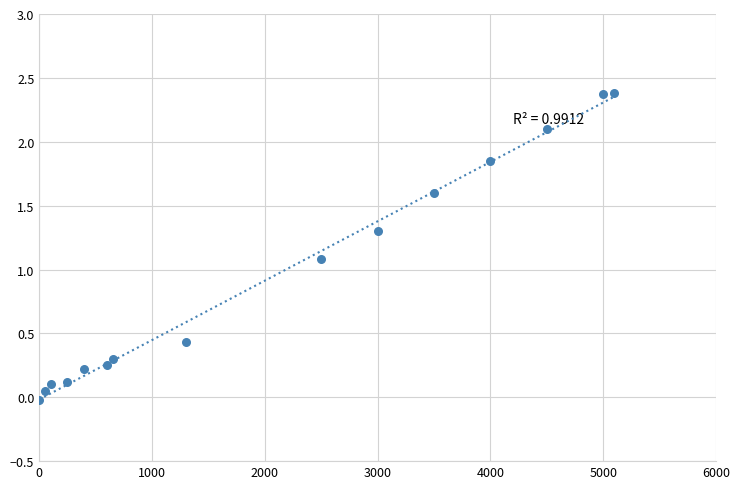

What Y value in the scatter plot is closest to 1?

1.1